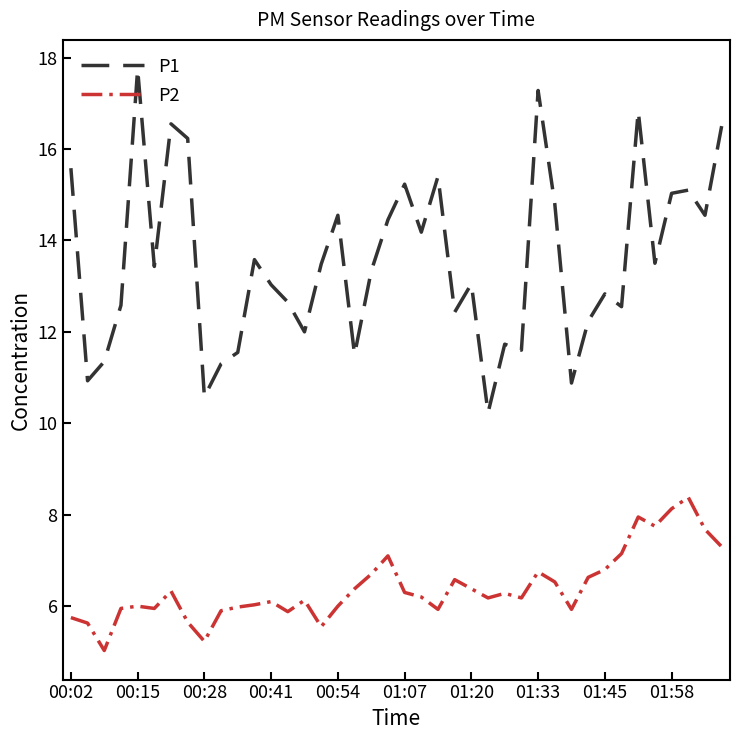

Which series has the widest spread of values?

P1